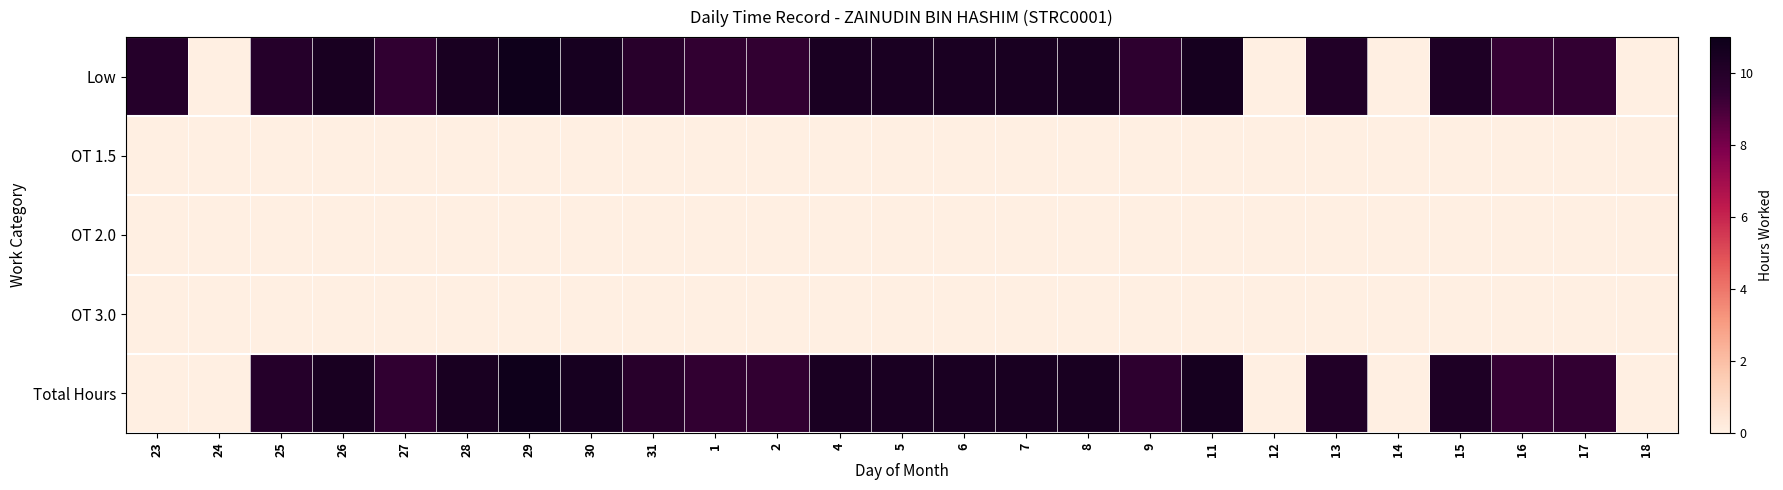

Which series has the widest spread of values?

Low